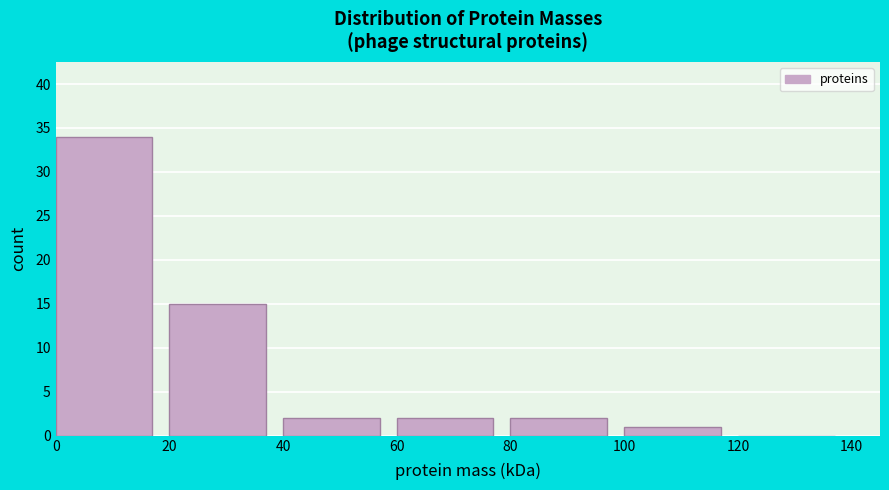

Reading left to right, list every bar in this chart as the range it spans on the x-axis followed by its height. The values are not printed on the chart, so give them approximately, as read against the axis.

0 to 20: 34
20 to 40: 15
40 to 60: 2
60 to 80: 2
80 to 100: 2
100 to 120: 1
120 to 140: 0